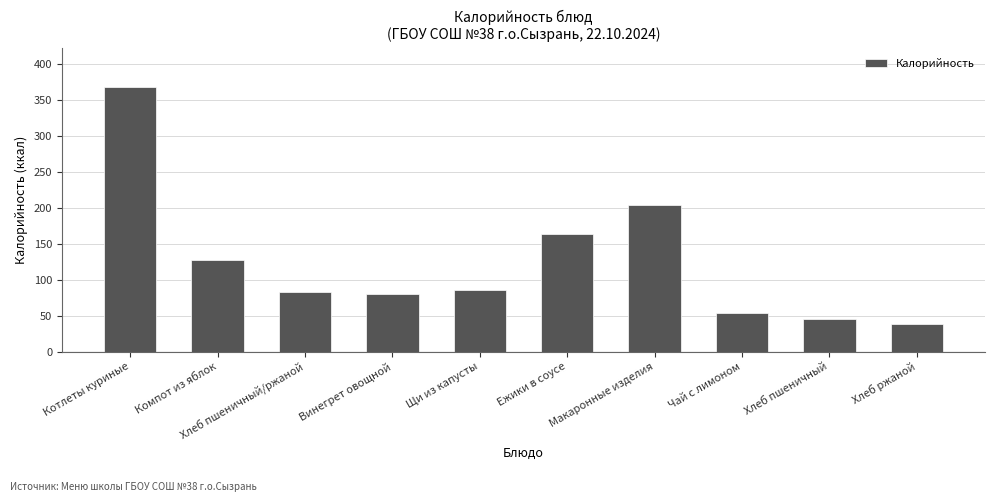

What is the label of the 5th bar from the right?

Ежики в соусе